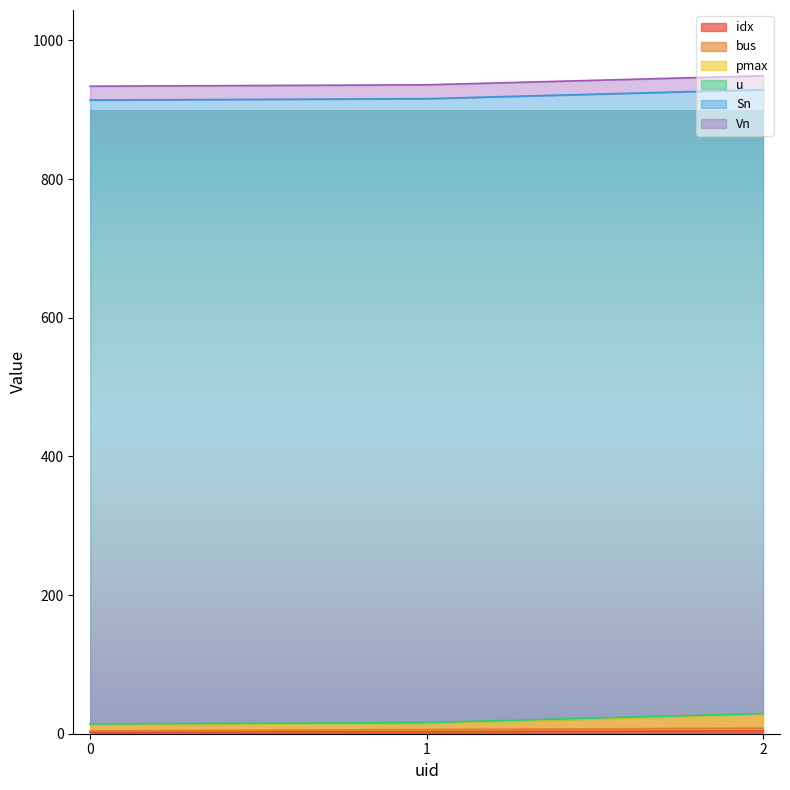

What is the value of the bus point at the 1st from the left?

4